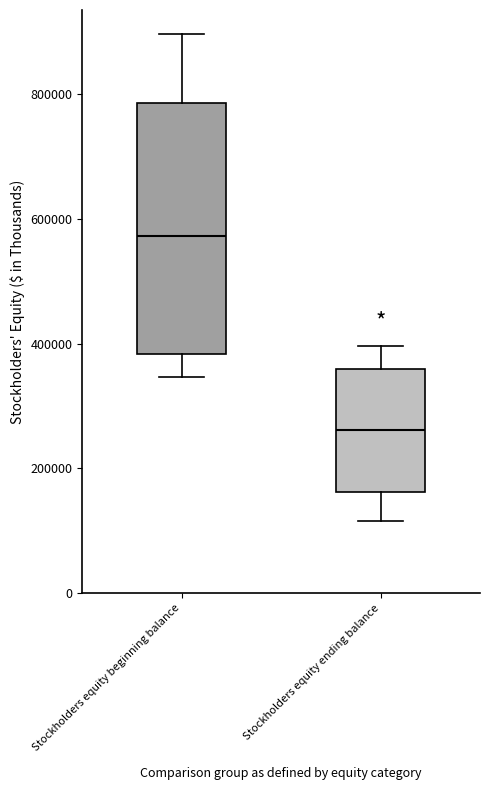

Where is the upper edge of the box for Stockholders equity beginning balance on the y-axis? The values are not printed on the chart, so give them approximately, as read against the axis.

780000